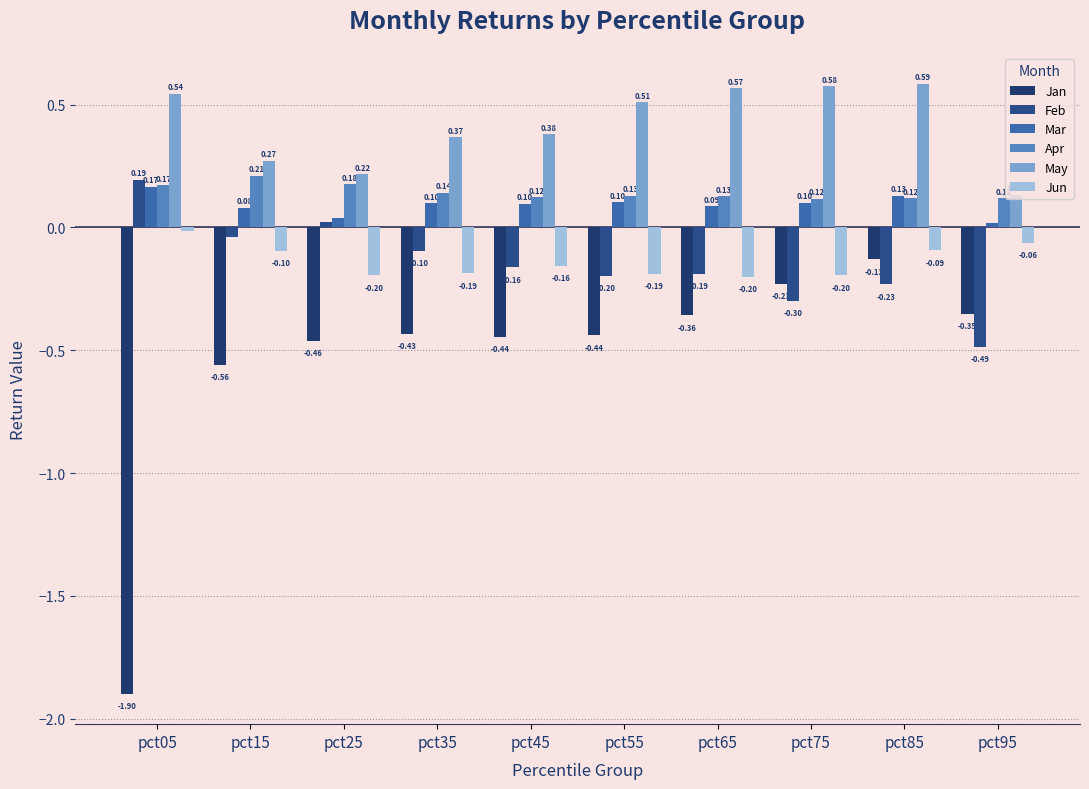

Does the chart contain stacked bars?

No